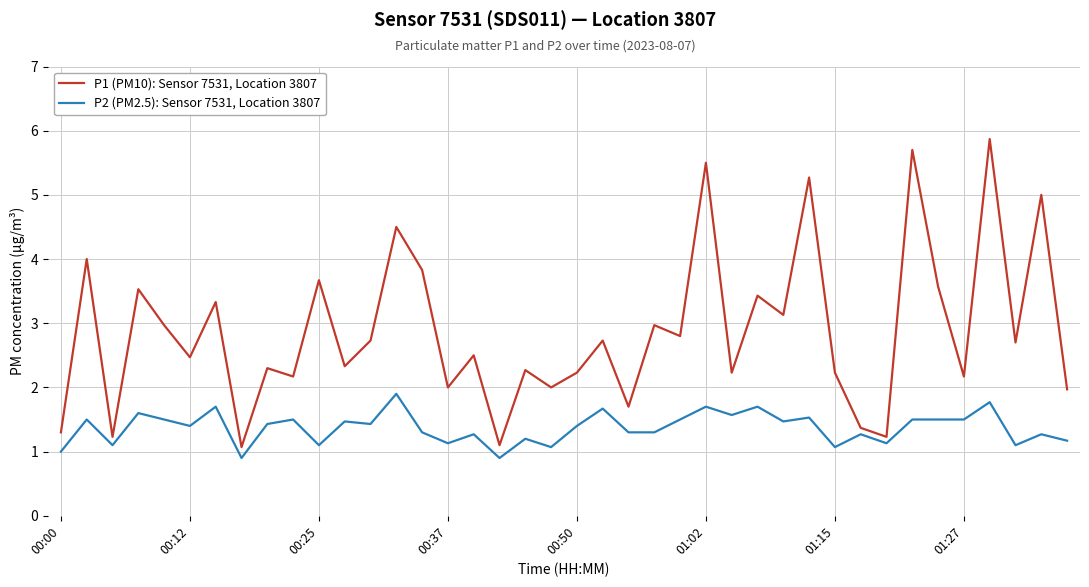

List the series in order of their overall mean, lowest first.

P2 (PM2.5): Sensor 7531, Location 3807, P1 (PM10): Sensor 7531, Location 3807